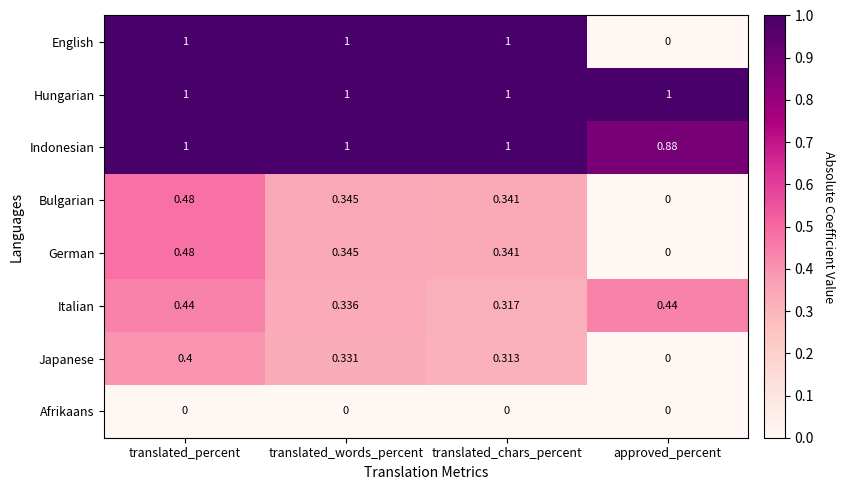

Which category has the highest value in the Bulgarian series?

translated_percent